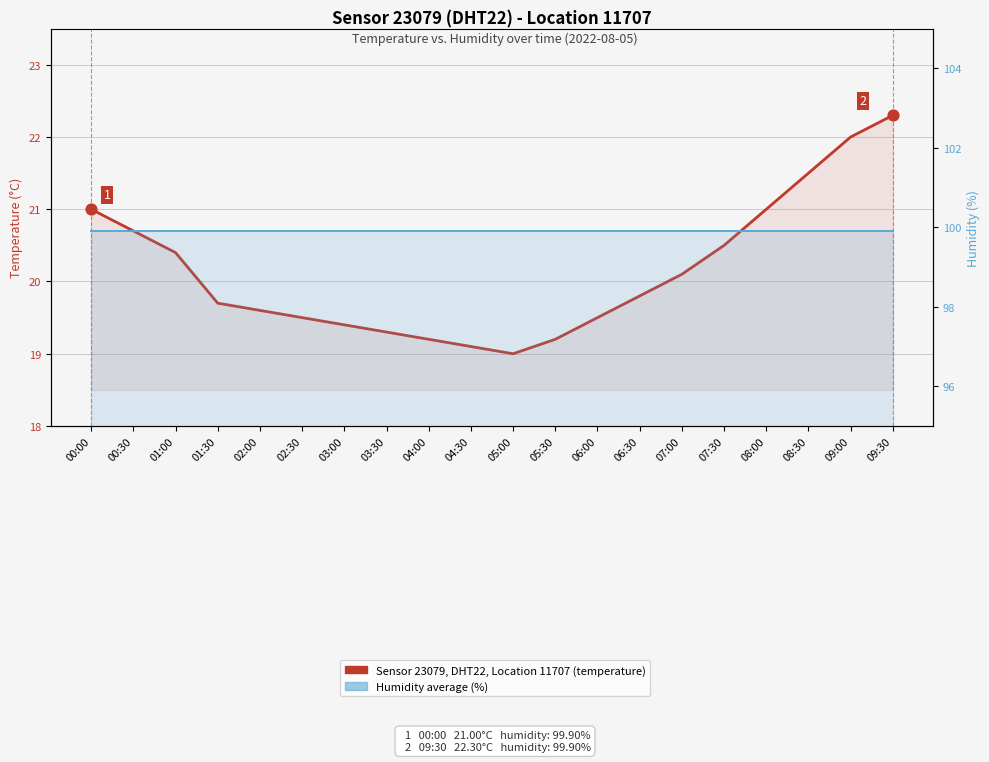

What is the ratio of the value at 00:00 to the value at 09:30?

0.9